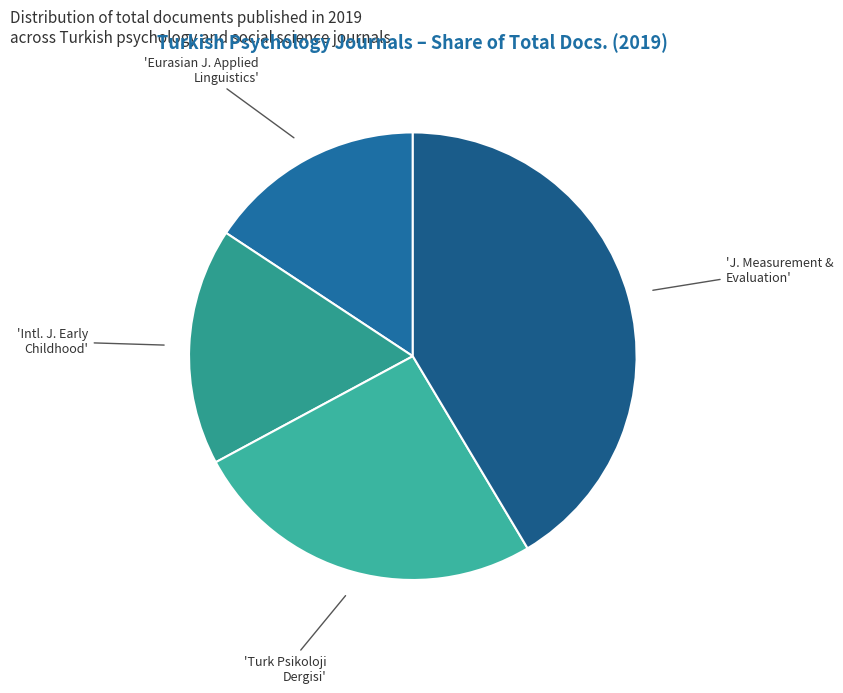

What is the smallest slice in the pie chart?

Eurasian Journal of Applied Linguistics